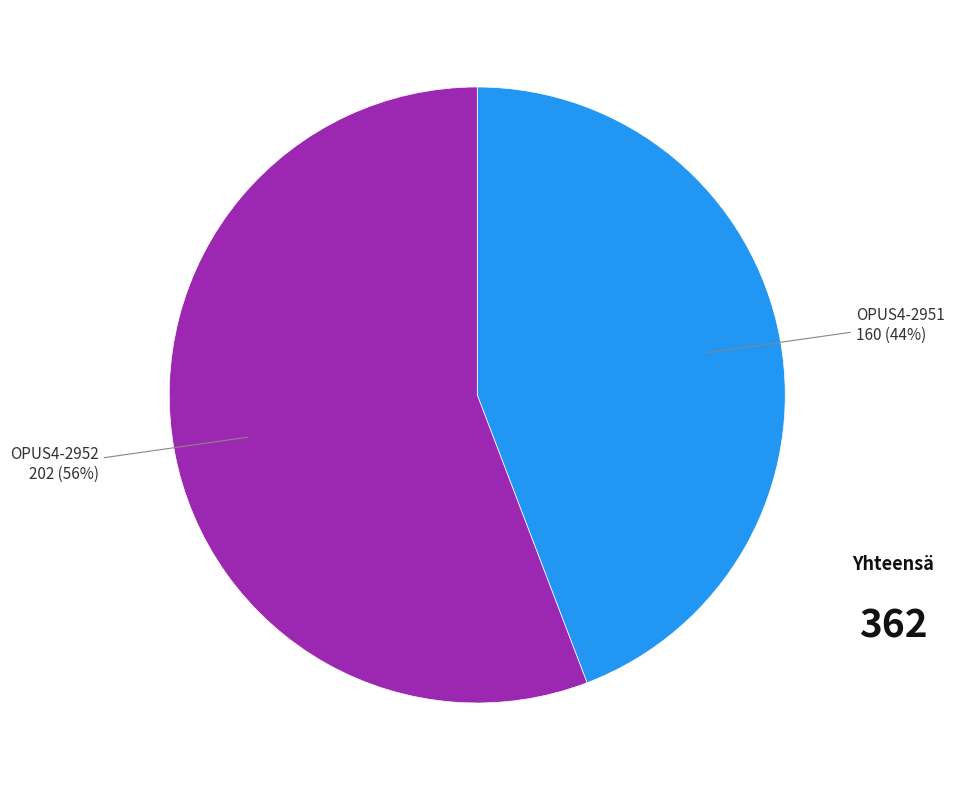

To the nearest percent, what is the average slice percentage?

50%